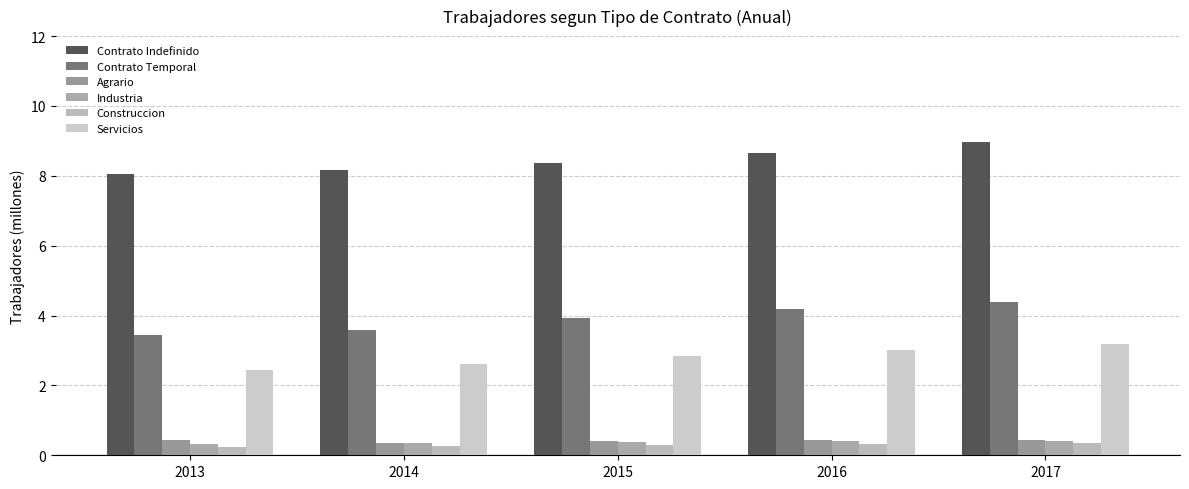

At how many categories does at least one series exceed 4?

5